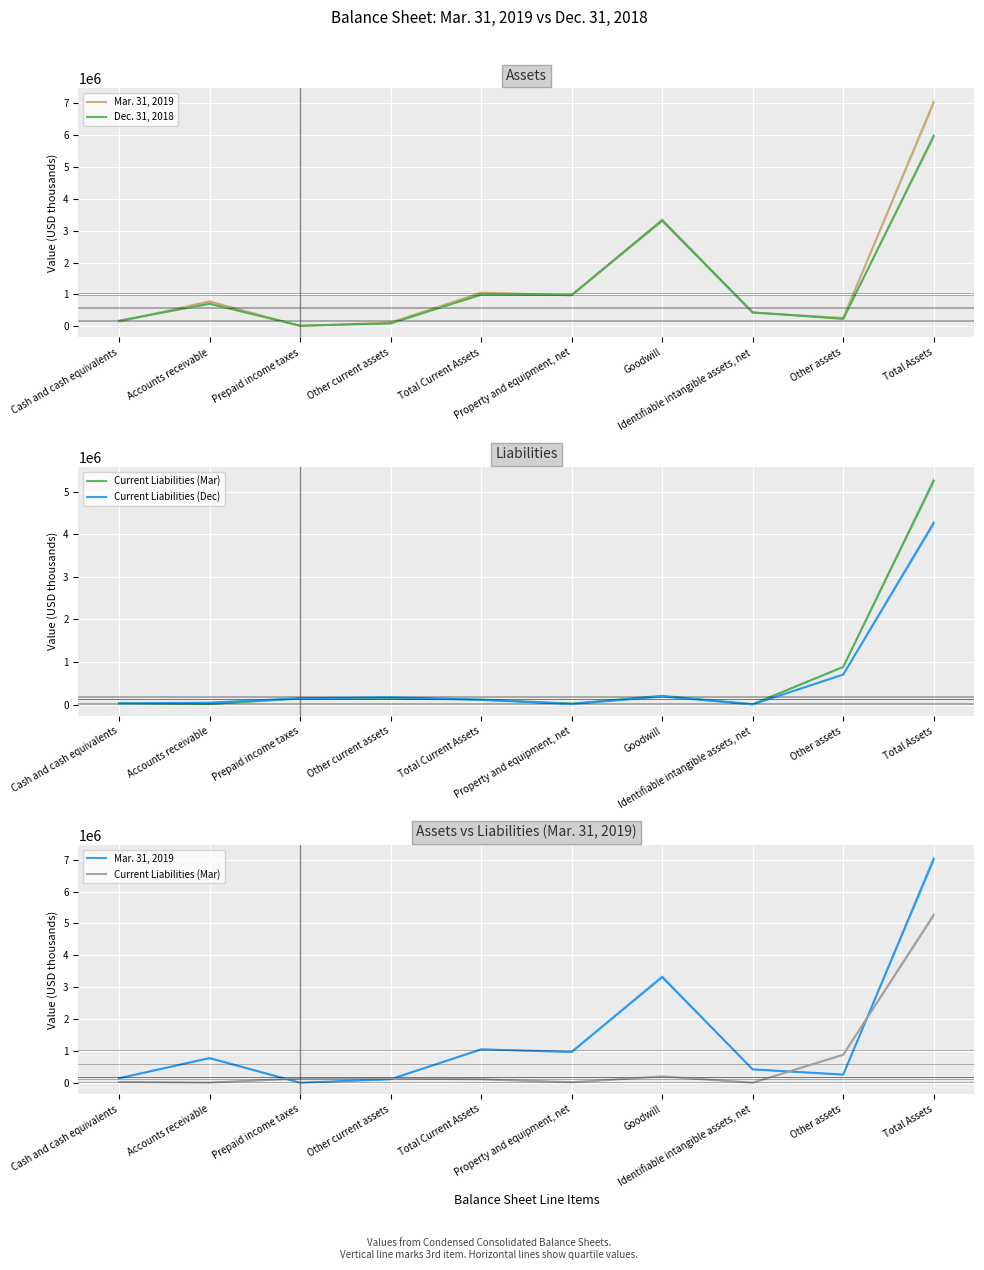

What is the sum of the Current Liabilities (Mar) values at Total Current Assets and Identifiable intangible assets, net?

125332